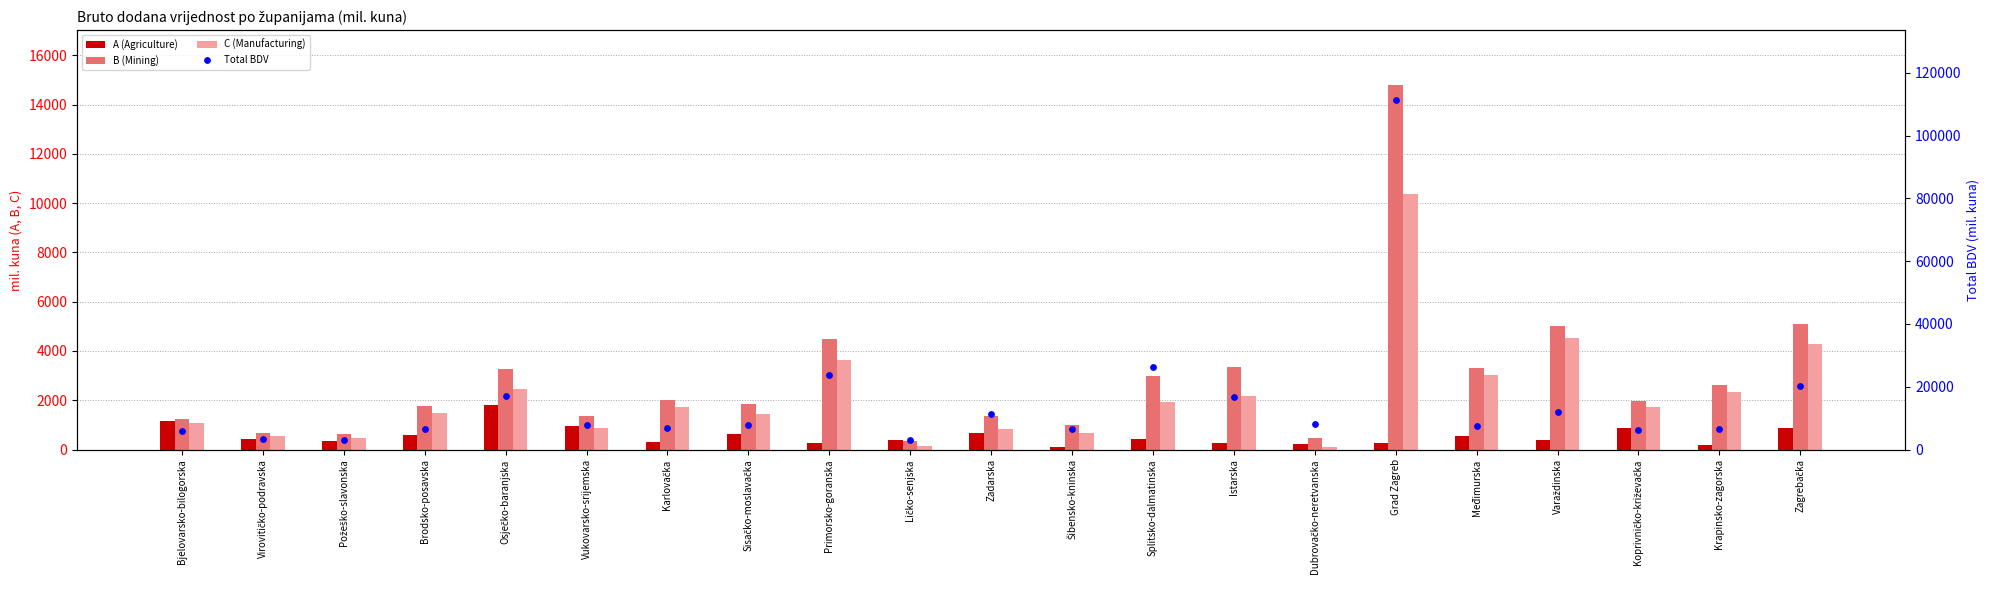

At which category is the sum across all series the highest?

Grad Zagreb